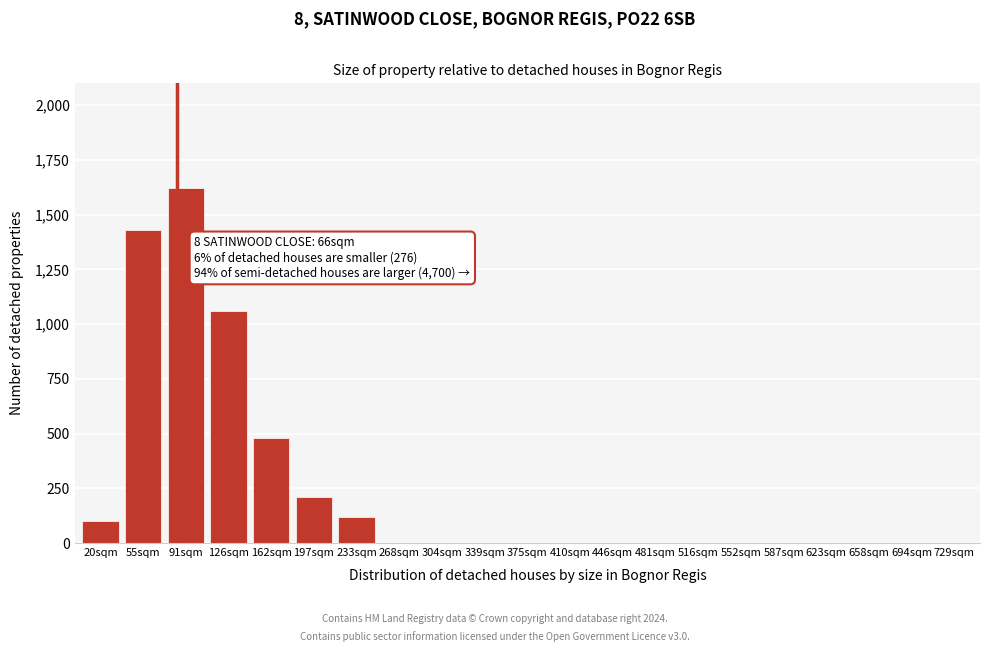

Reading left to right, extract all data points from this chart.

20sqm=100	55sqm=1430	91sqm=1620	126sqm=1060	162sqm=480	197sqm=210	233sqm=120	268sqm=0	304sqm=0	339sqm=0	375sqm=0	410sqm=0	446sqm=0	481sqm=0	516sqm=0	552sqm=0	587sqm=0	623sqm=0	658sqm=0	694sqm=0	729sqm=0